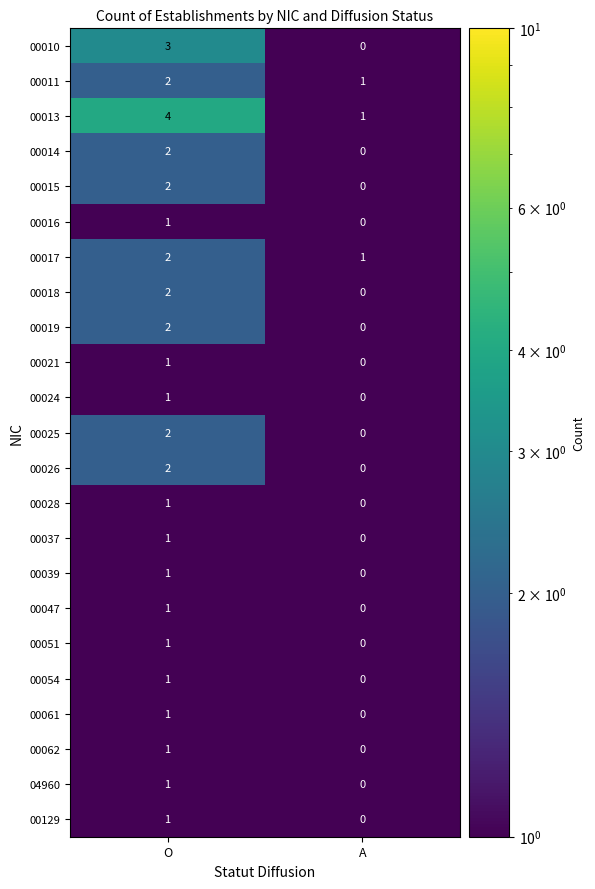

Which category has the lowest value in the 00054 series?

A